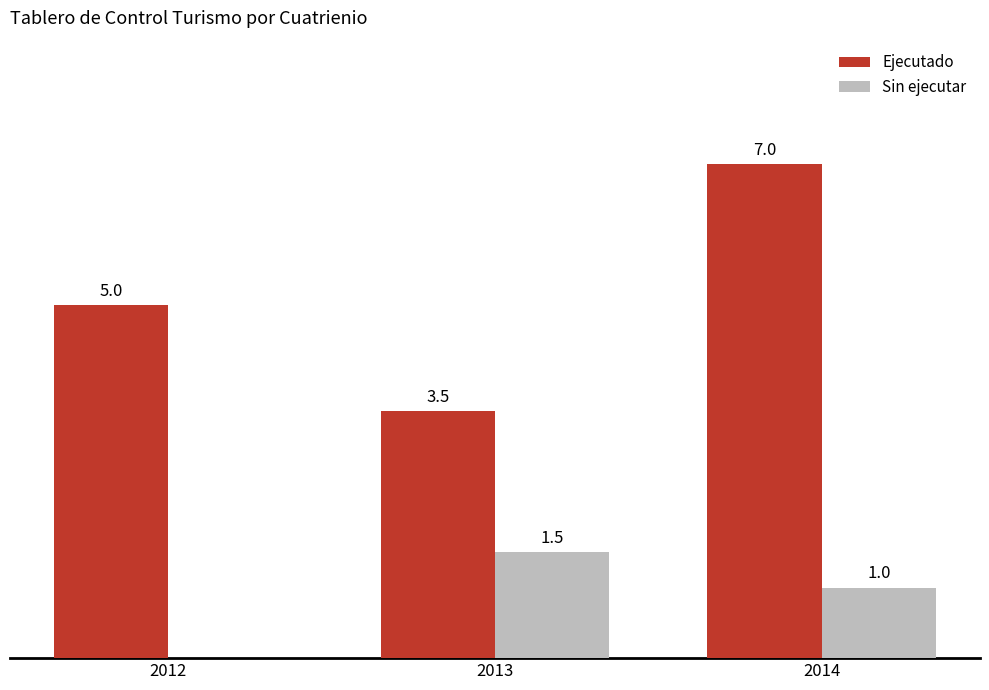

Which series changed the most between 2012 and 2014?

Ejecutado